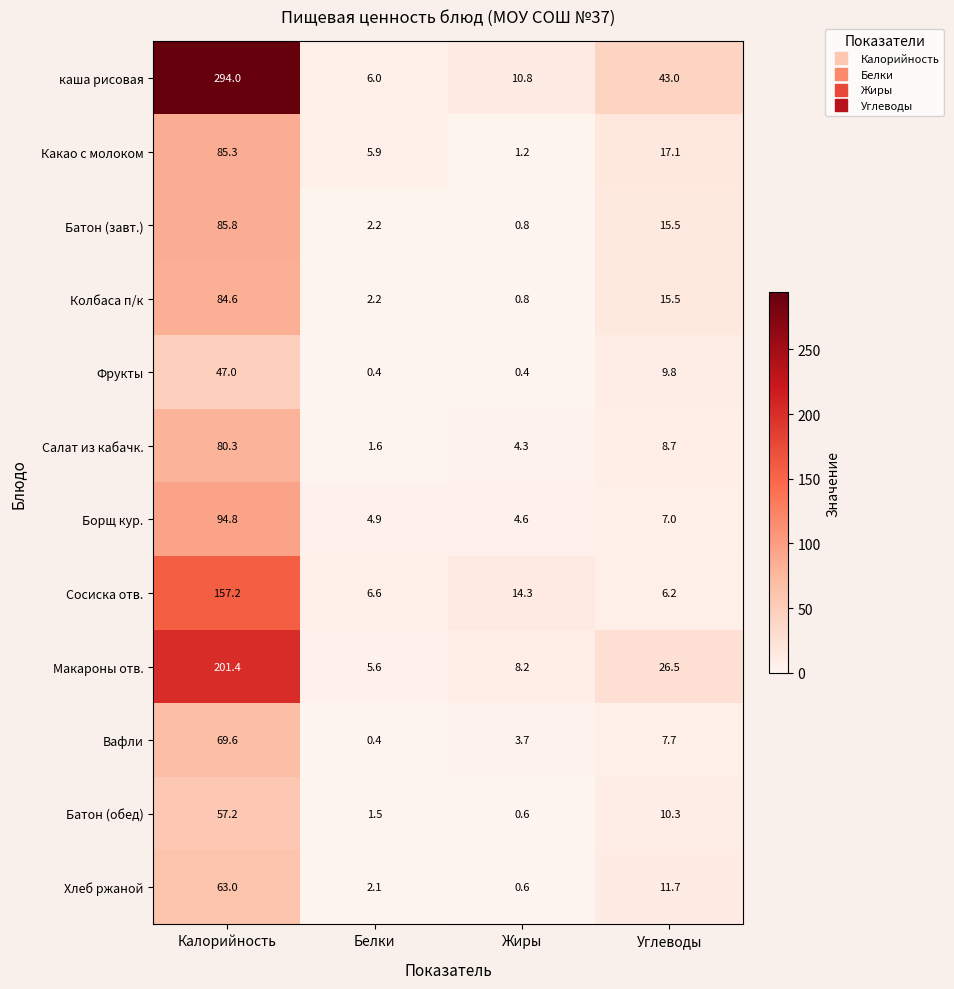

At which category is the sum across all series the highest?

Калорийность